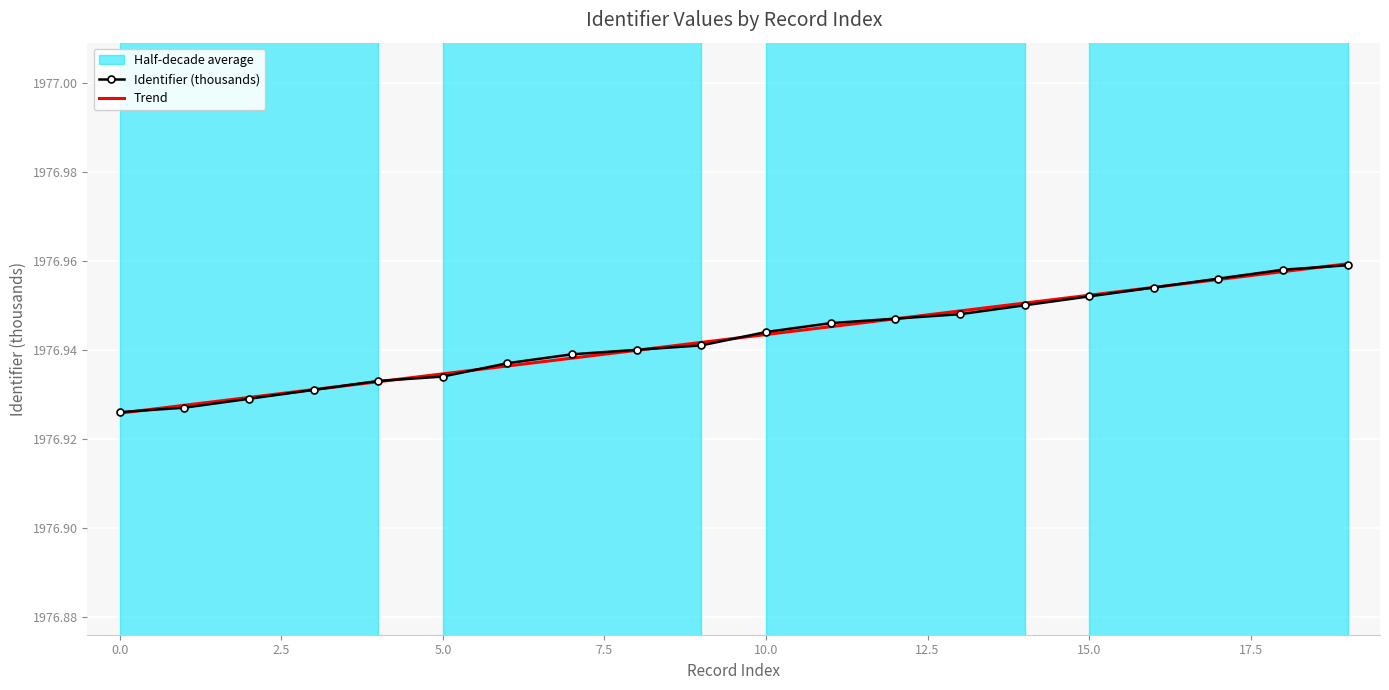

How many times do Identifier (thousands) and Trend cross each other?

9